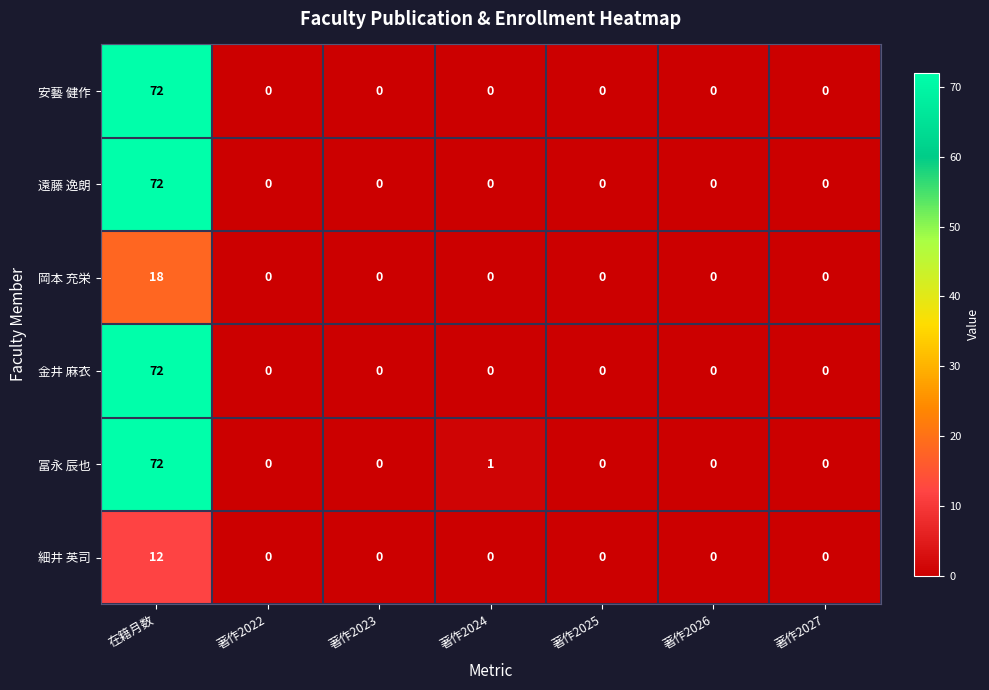

How many categories are shown in the chart?

7